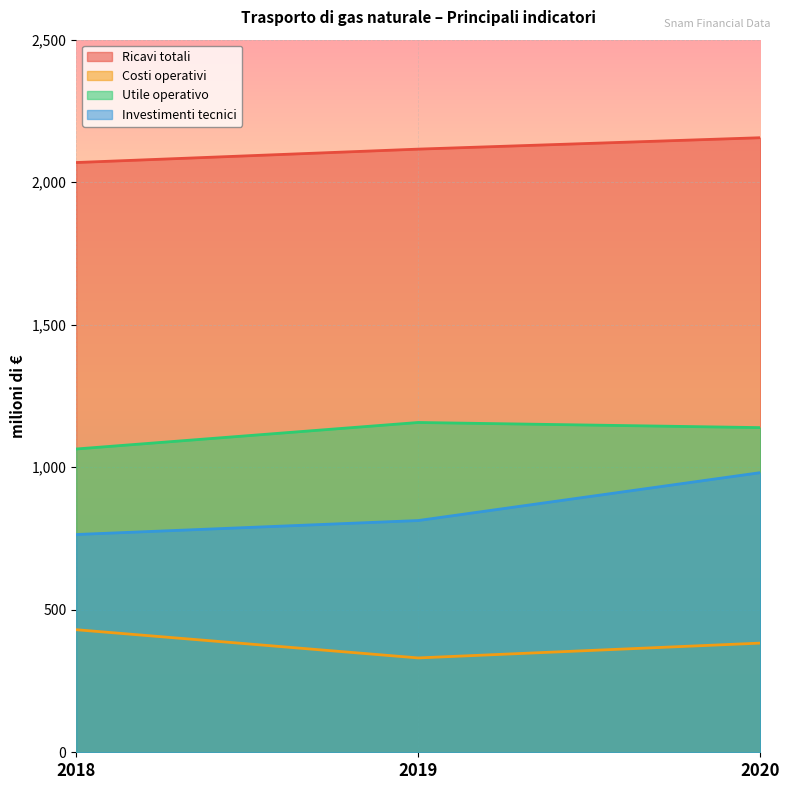

What is the value of the Ricavi totali point at the 3rd from the left?

2156